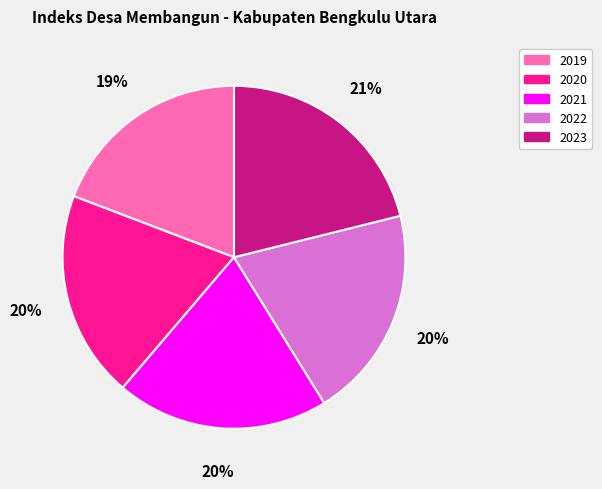

Combined, do 2019 and 2020 account for over 50%?

No